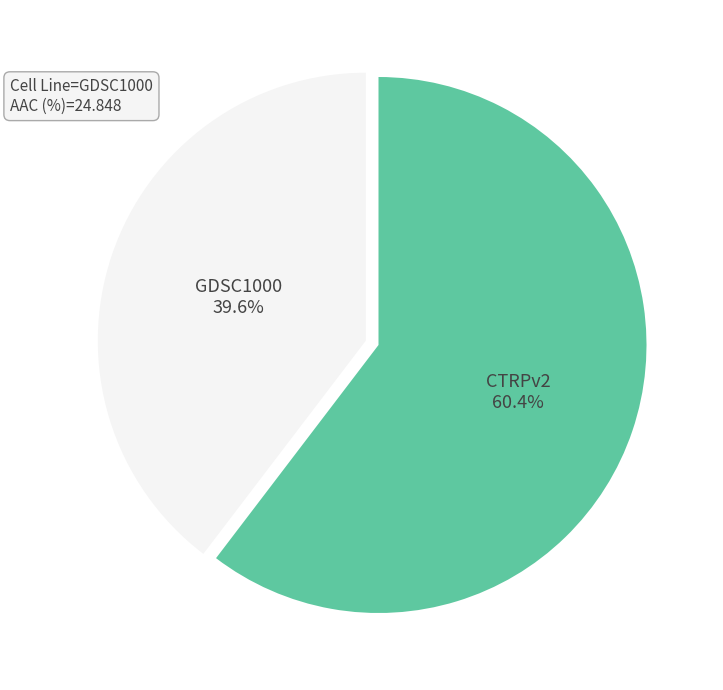

Do GDSC1000 and CTRPv2 together represent more than half of the pie?

Yes